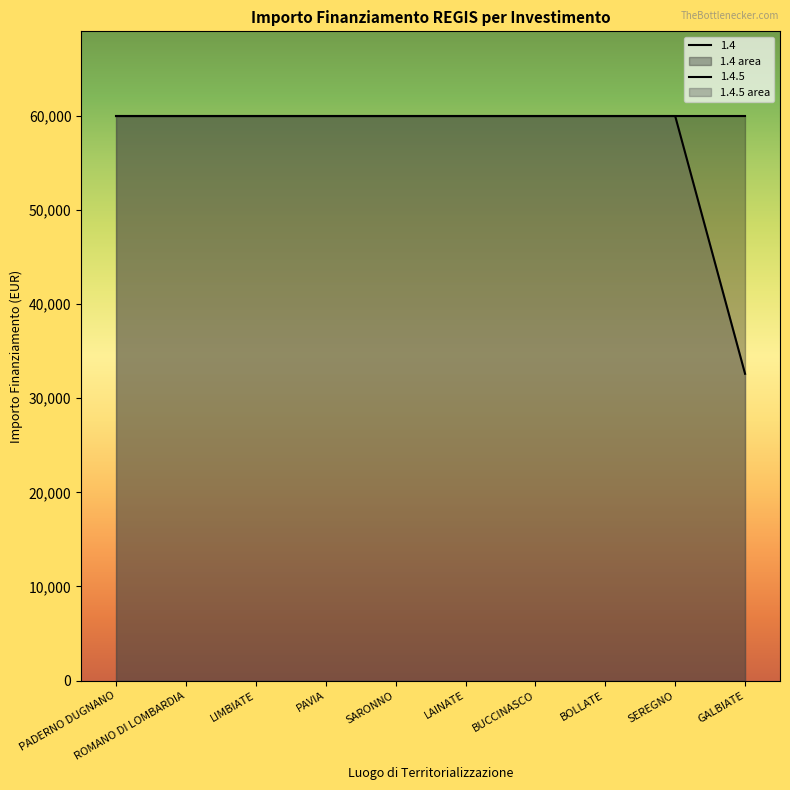

What is the value of the 5th point from the left?

59966